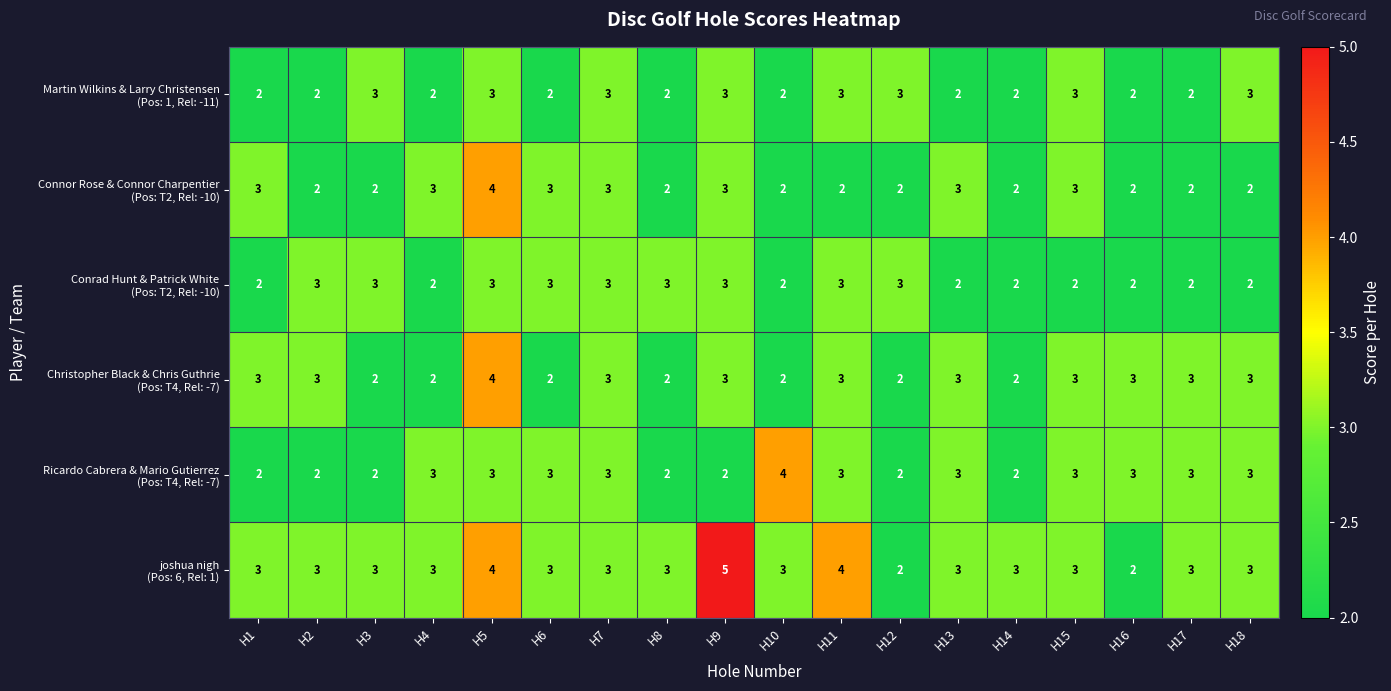

What is the difference between the highest and lowest values at H9?

3